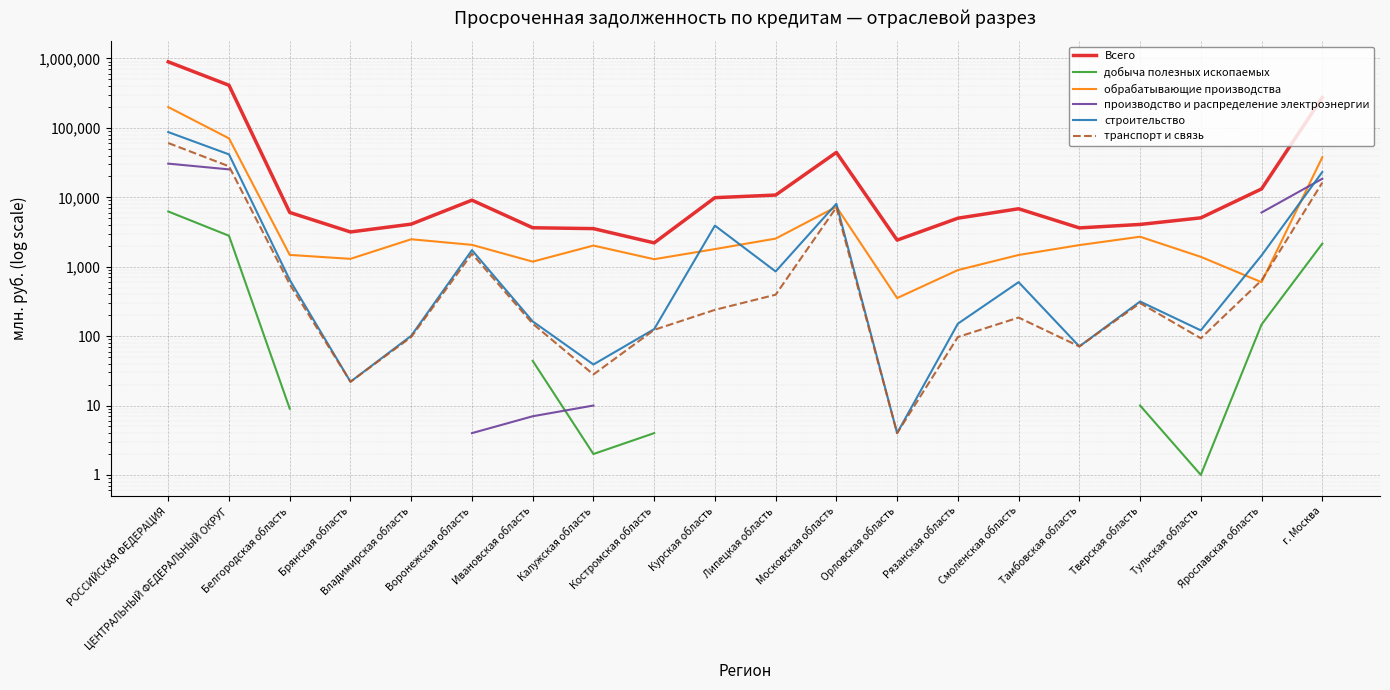

What is the average value of the транспорт и связь series?

5821.9